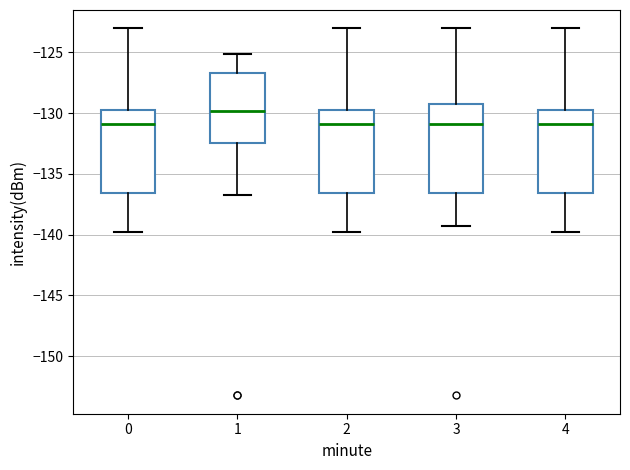

Which box is the tallest, from its lower edge to its upper edge?

3